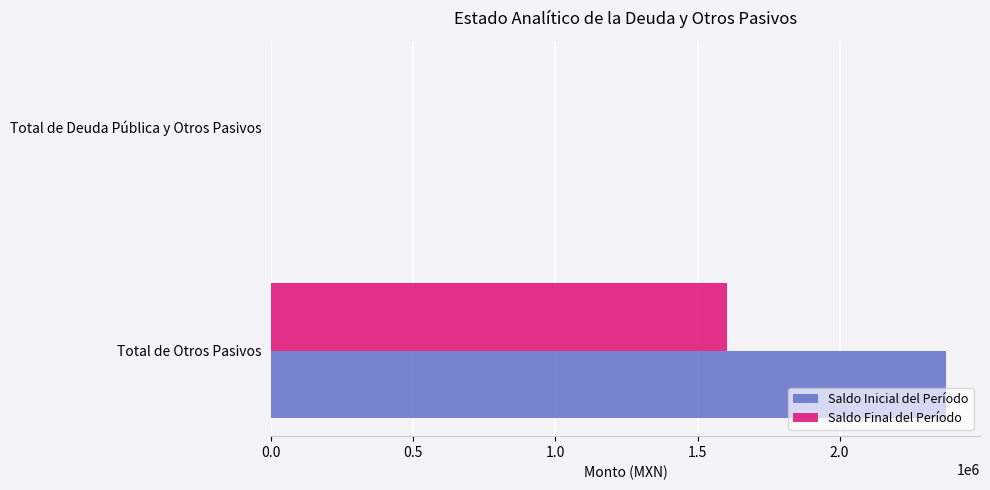

What is the greatest value displayed?

2375403.5